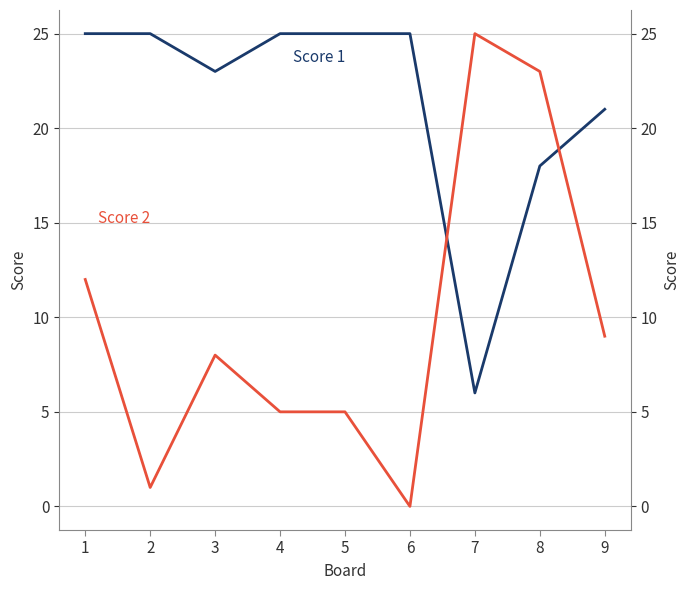

What is the highest value of the Score 1 series?

25